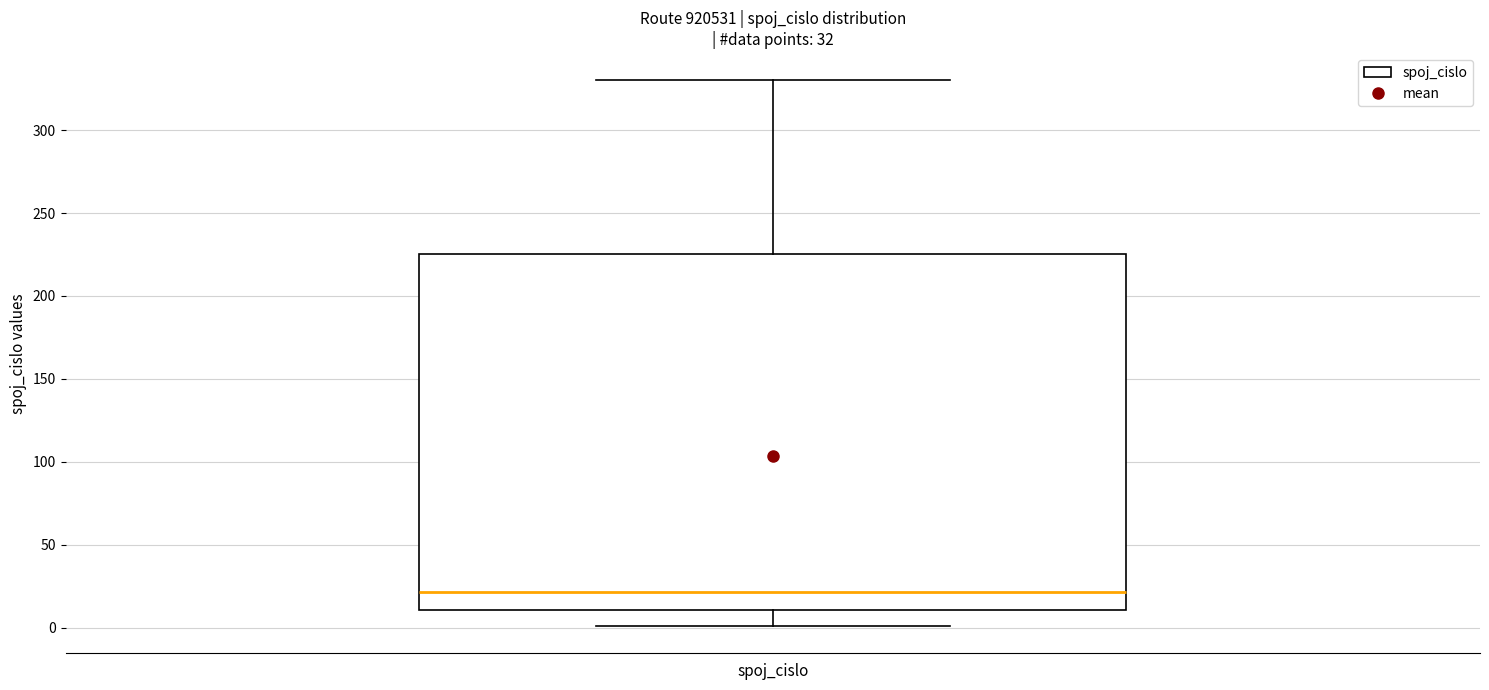

Where does the median line of the box for spoj_cislo sit on the y-axis? The values are not printed on the chart, so give them approximately, as read against the axis.

20